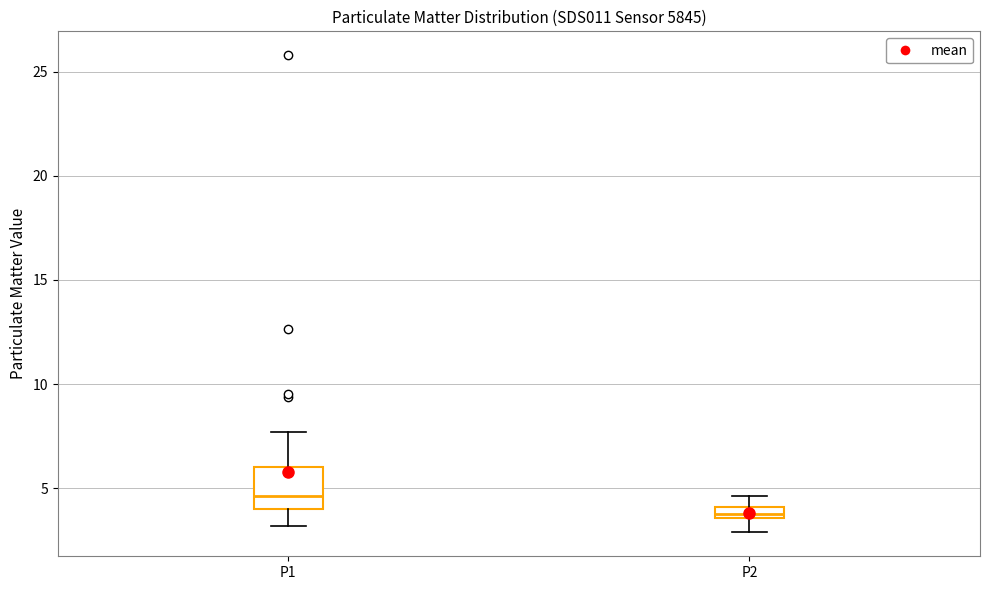

Which box's median line is the highest?

P1